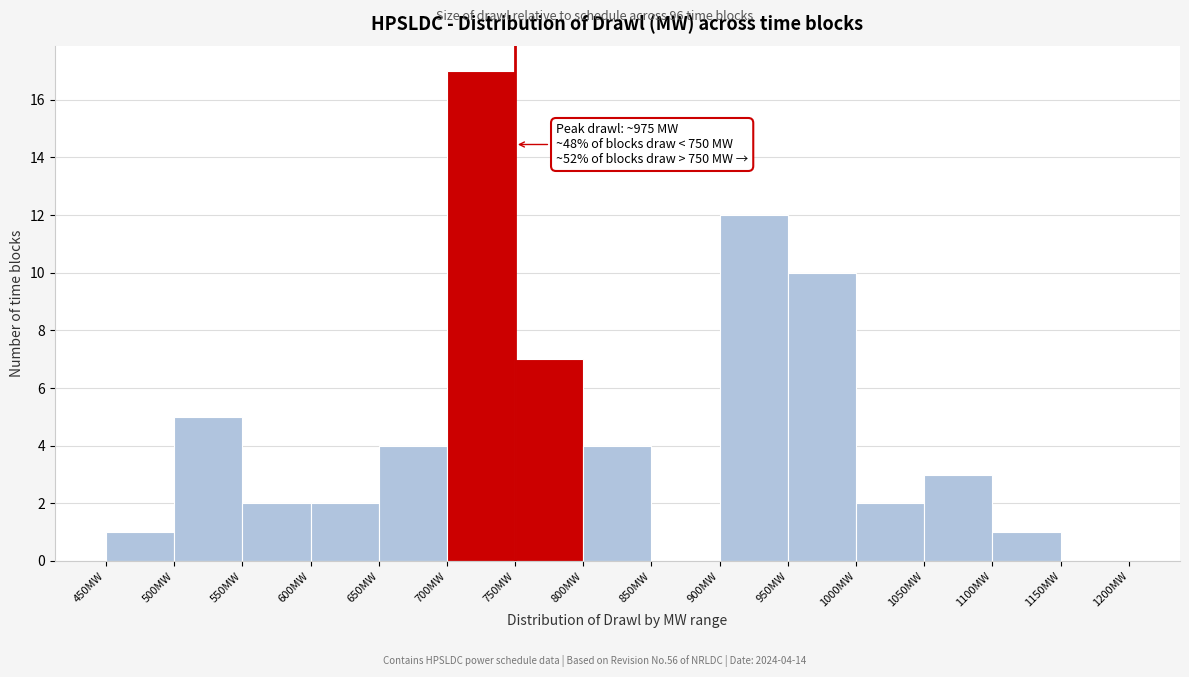

Over which range of the x-axis is the bar tallest?

700 to 750